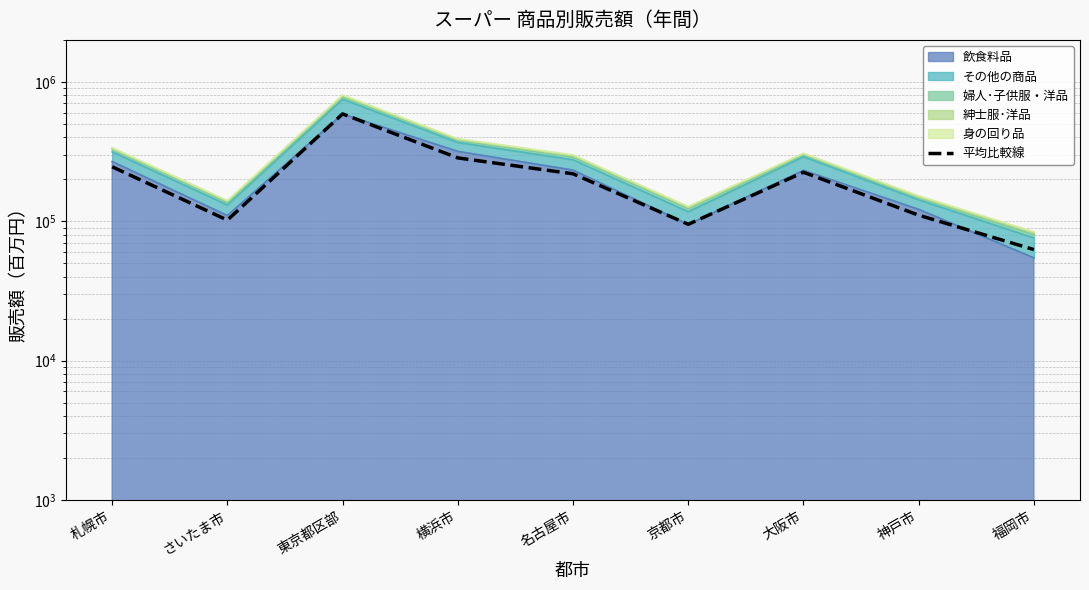

Approximately how many times larger is the value at 福岡市 compared to 東京都区部?

0.1